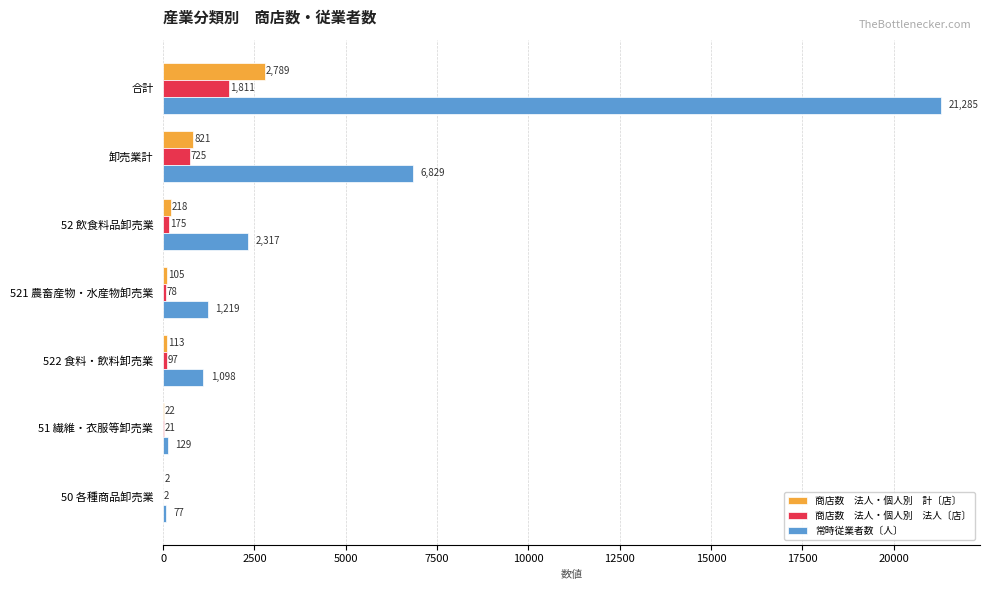

What is the greatest value displayed?

21285